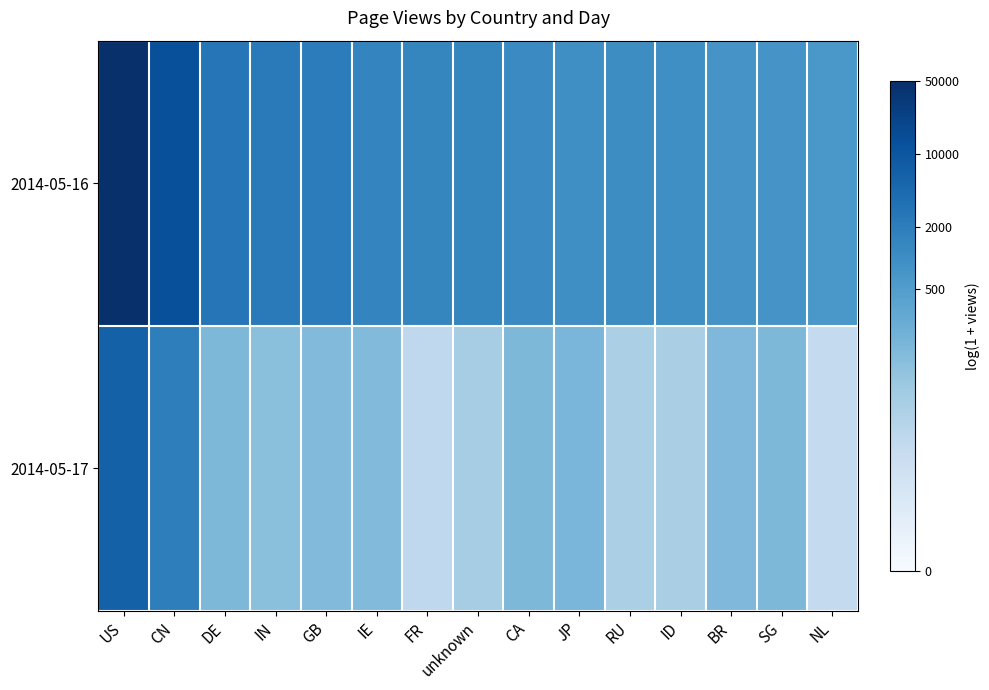

Reading left to right, transcribe all the data shown in this chart.

2014-05-16: US=10.8	CN=9.5	DE=7.9	IN=7.7	GB=7.6	IE=7.3	FR=7.2	unknown=7.2	CA=7.0	JP=6.9	RU=6.9	ID=6.9	BR=6.6	SG=6.6	NL=6.5
2014-05-17: US=8.7	CN=7.5	DE=4.9	IN=4.6	GB=4.8	IE=4.8	FR=2.9	unknown=3.8	CA=4.9	JP=5.0	RU=3.6	ID=3.7	BR=4.9	SG=4.9	NL=2.8